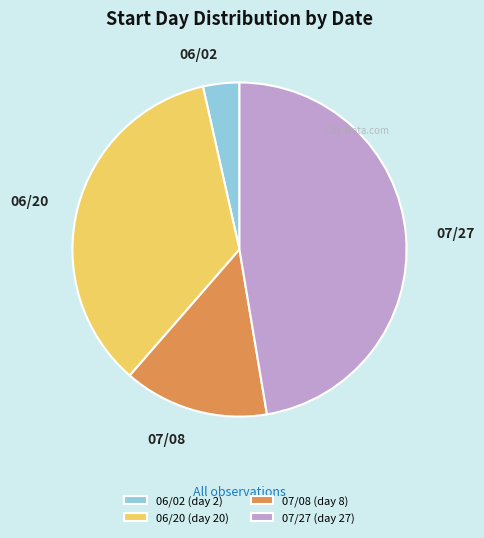

What is the smallest slice in the pie chart?

06/02